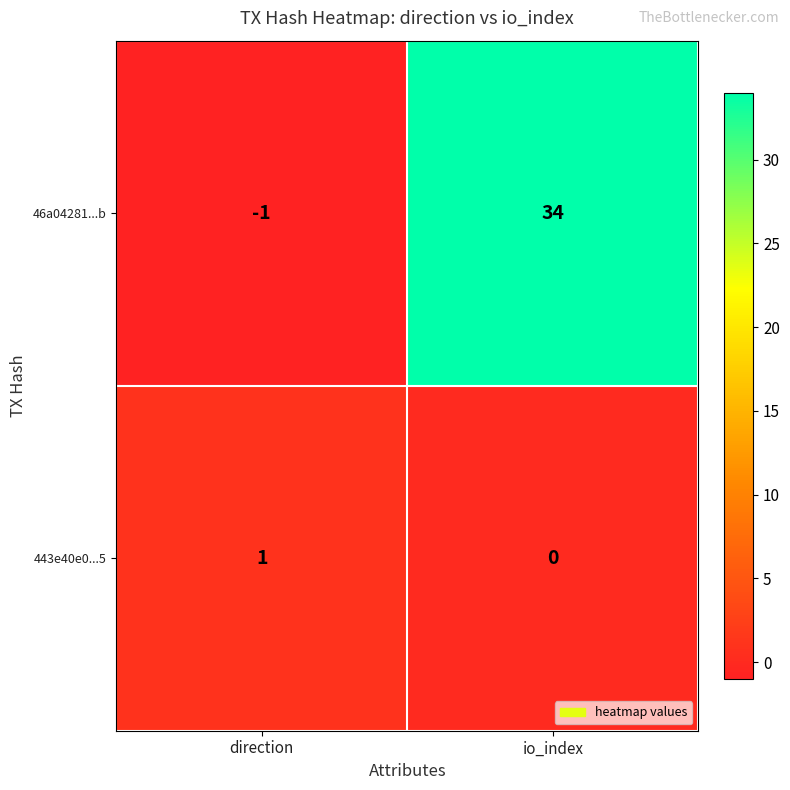

At how many categories does at least one series exceed 18?

1